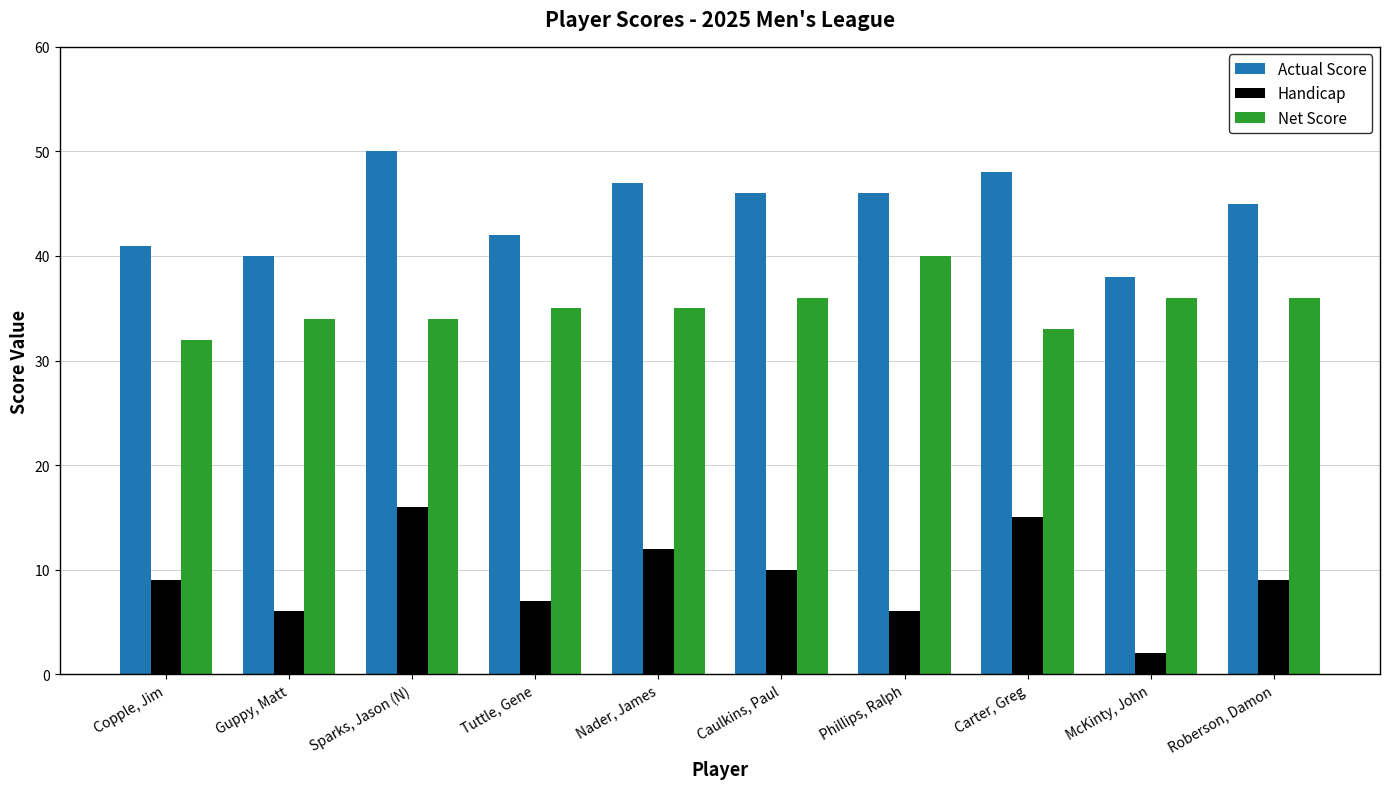

What is the difference between the Handicap values at Guppy, Matt and Sparks, Jason (N)?

10